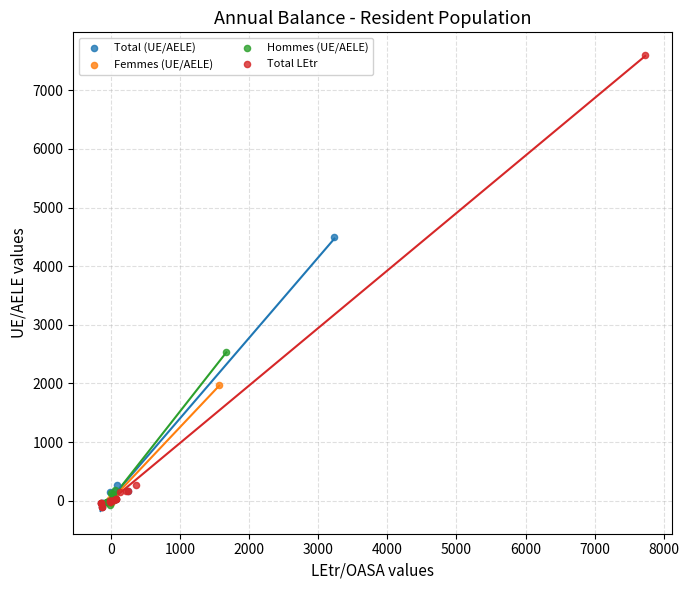

Which series contains the highest Y value?

Total LEtr